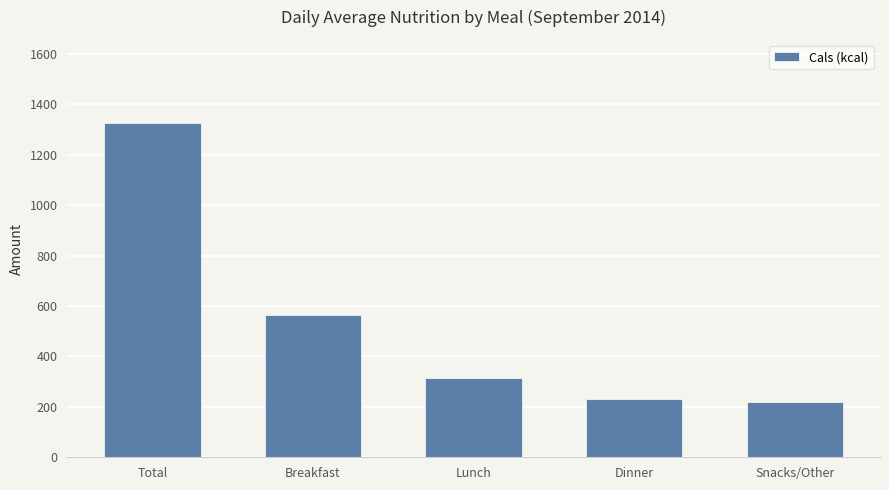

What is the difference between the values at Snacks/Other and Lunch?

94